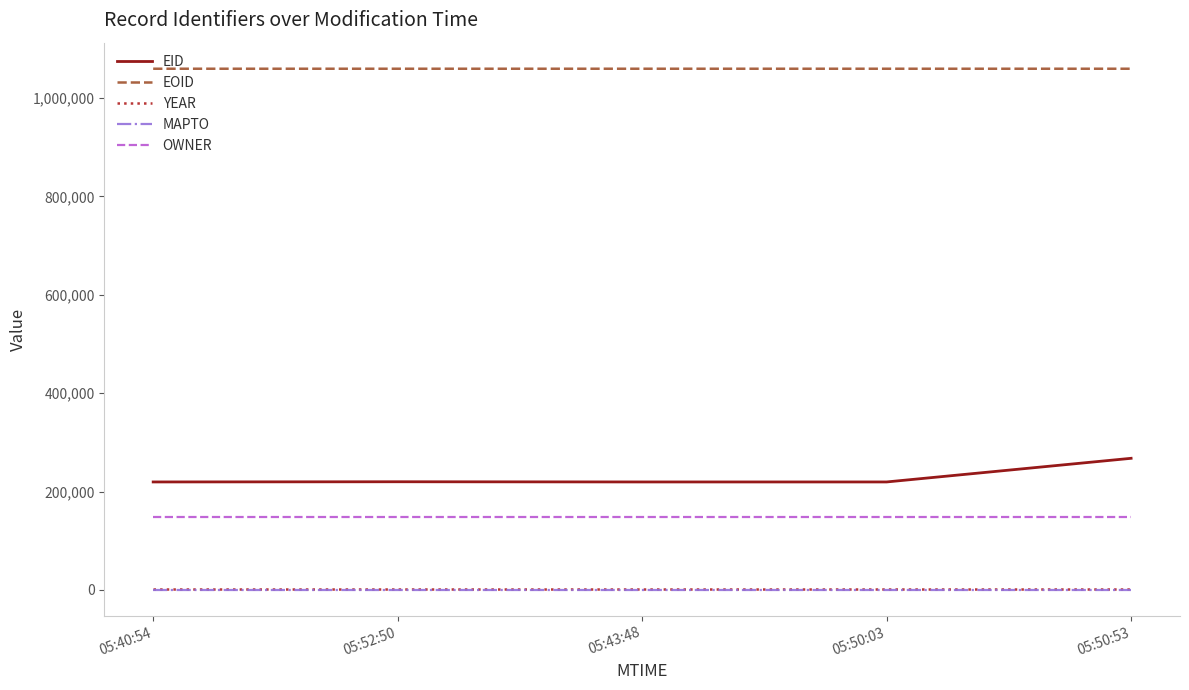

What is the approximate value of EID at 05:50:53, to the nearest 100?

267600